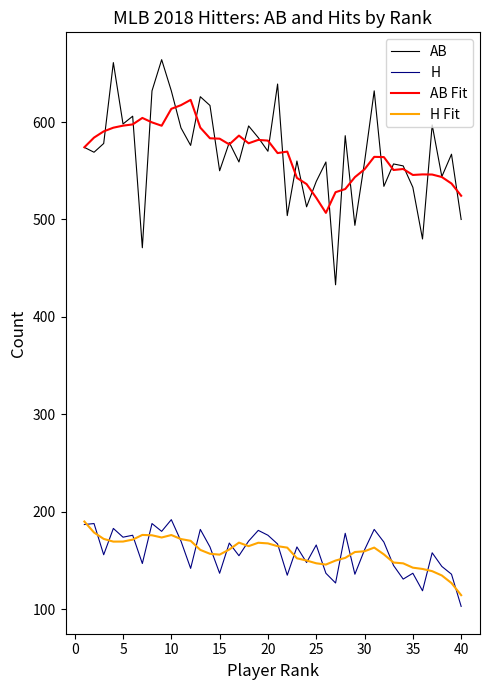

What is the maximum value shown in the chart?

664.0